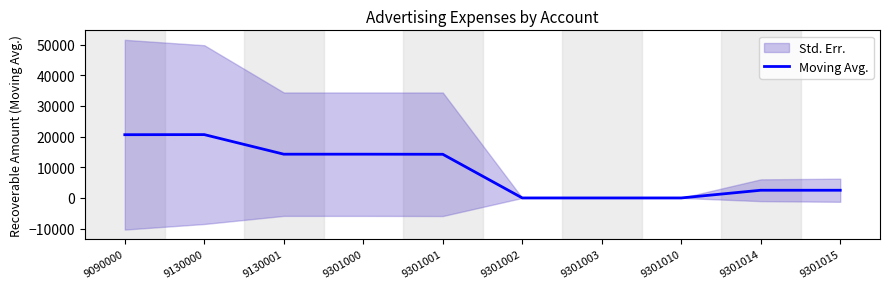

True or false: the data shows 14258.4 at 9301000.

True